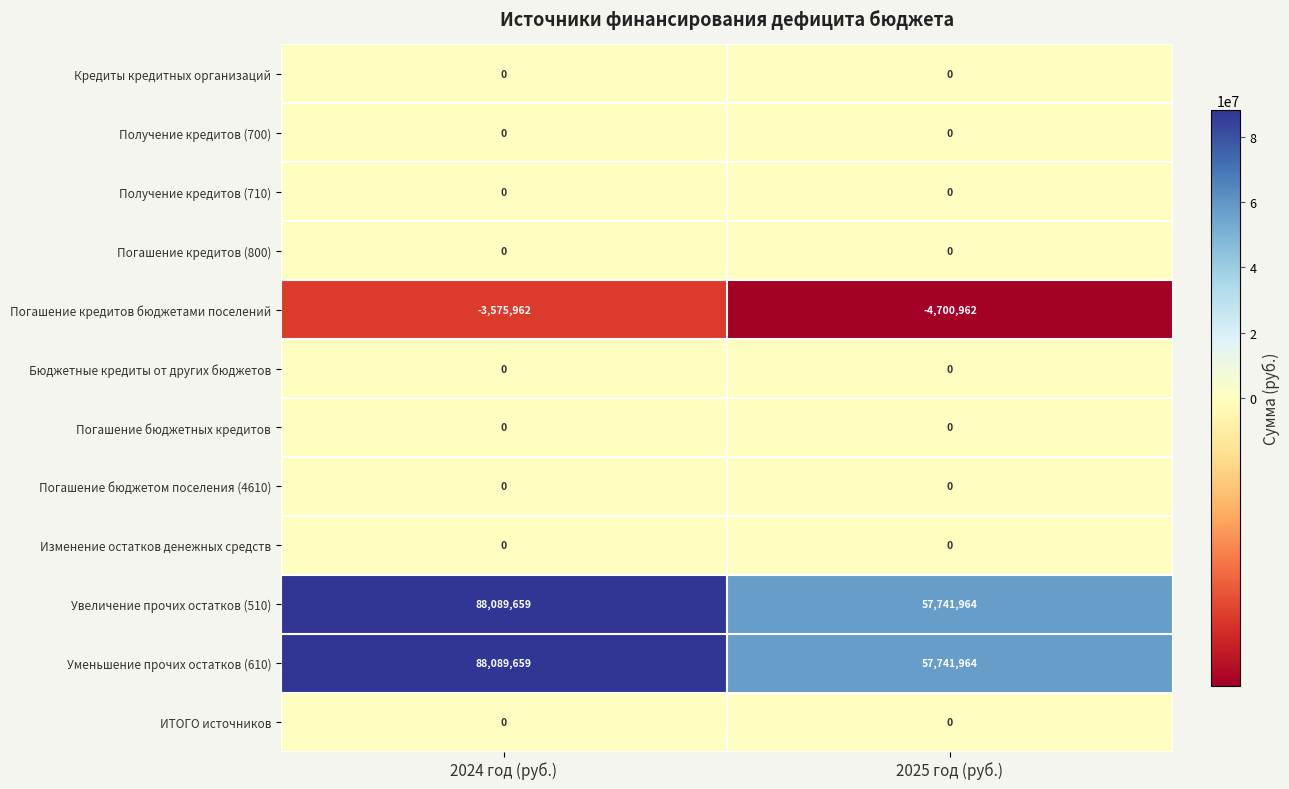

What is the total value across all series at 2024 год (руб.)?

172603356